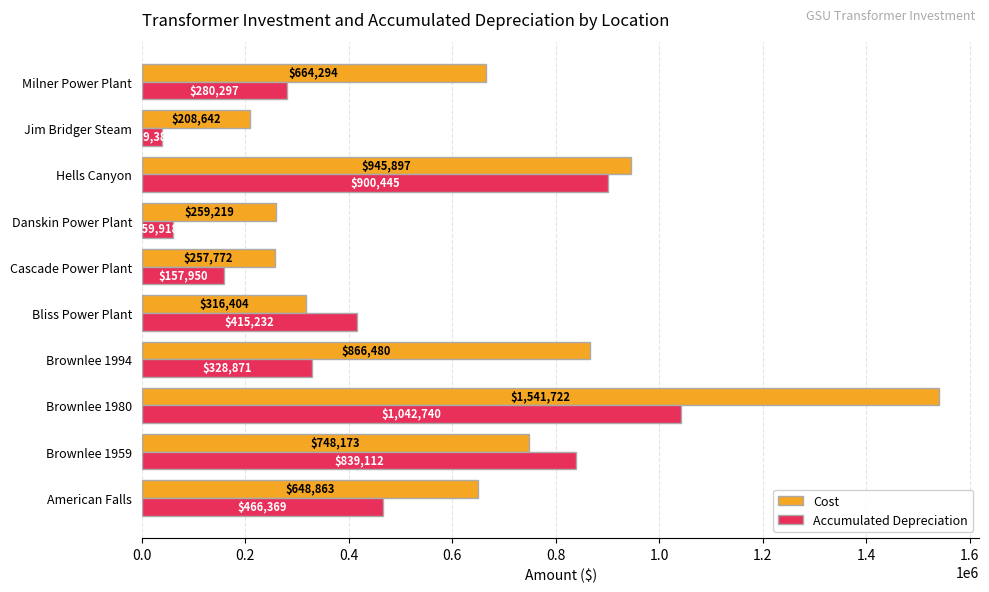

Which series changed the most between Cascade Power Plant and Danskin Power Plant?

Accumulated Depreciation